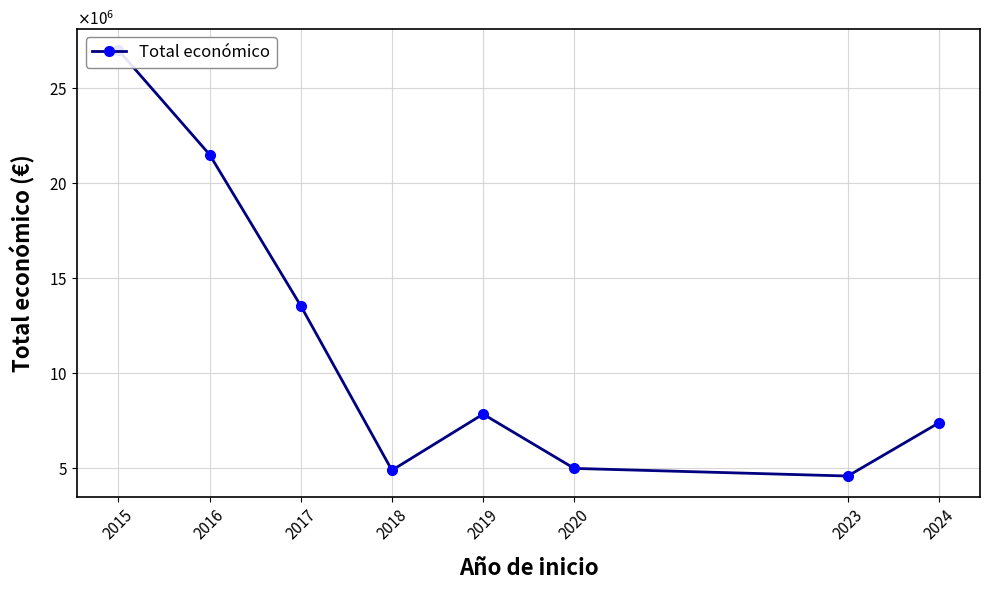

Where does the data first go above 7840910?

2015